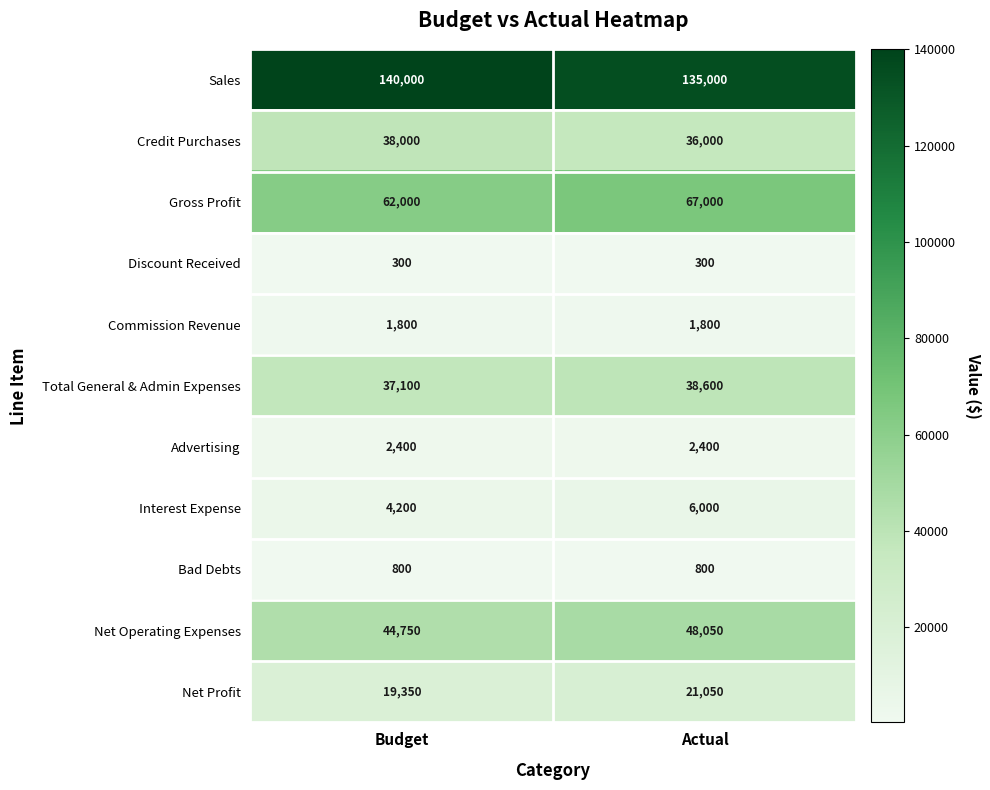

True or false: Sales has a value of 67203 at Actual.

False